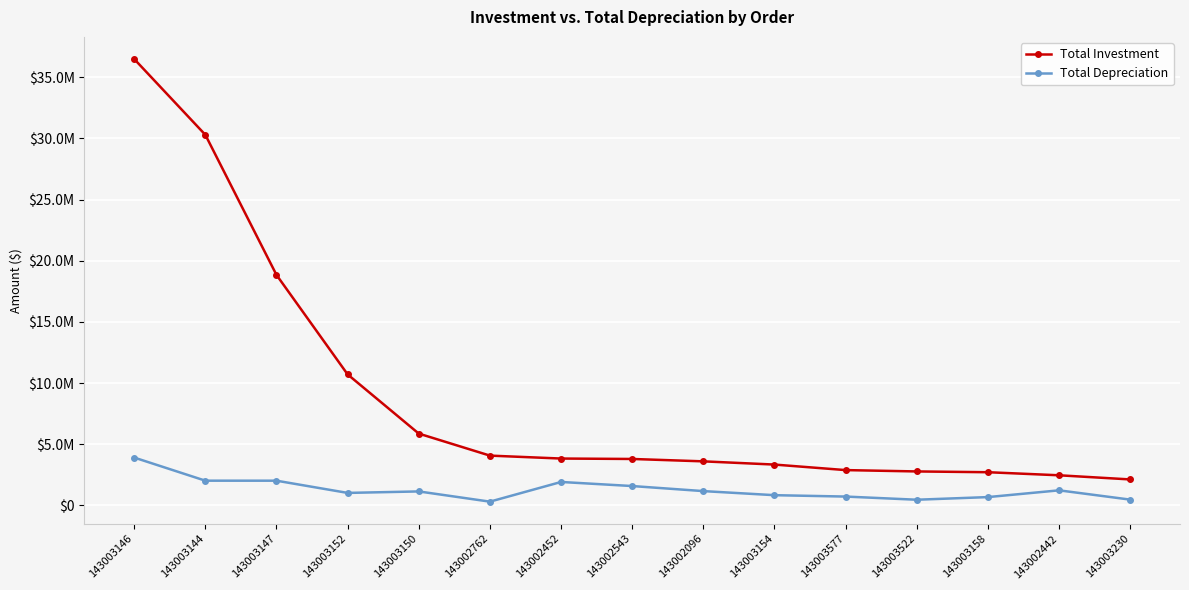

What are all the series names shown in the legend?

Total Investment, Total Depreciation